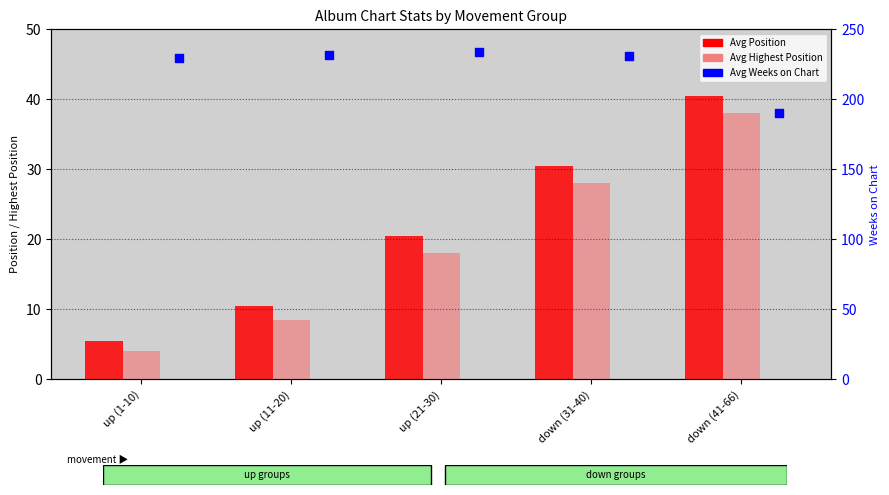

What are all the series names shown in the legend?

Avg Position, Avg Highest Position, Avg Weeks on Chart